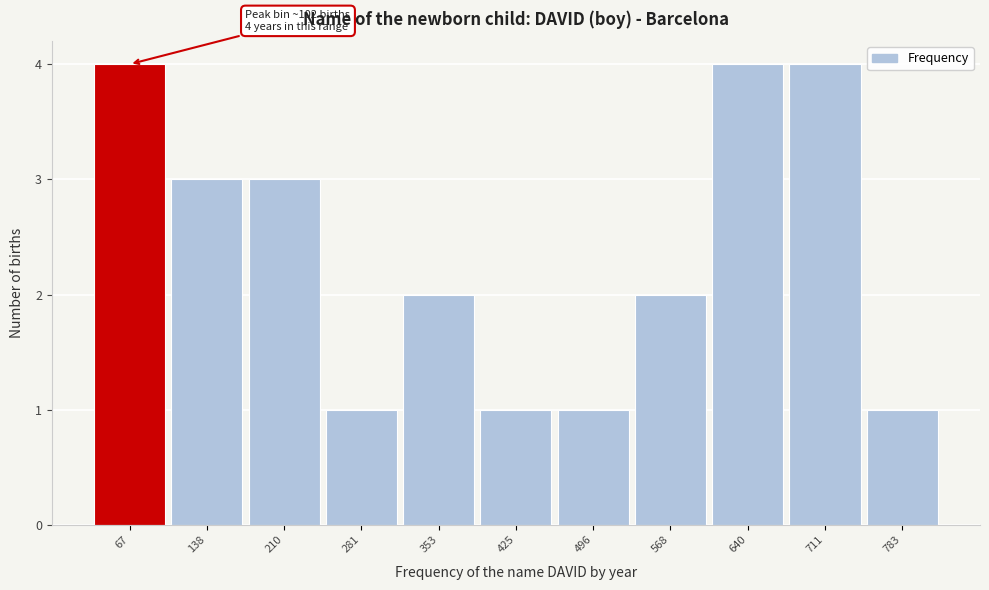

Reading left to right, transcribe all the data shown in this chart.

4	3	3	1	2	1	1	2	4	4	1